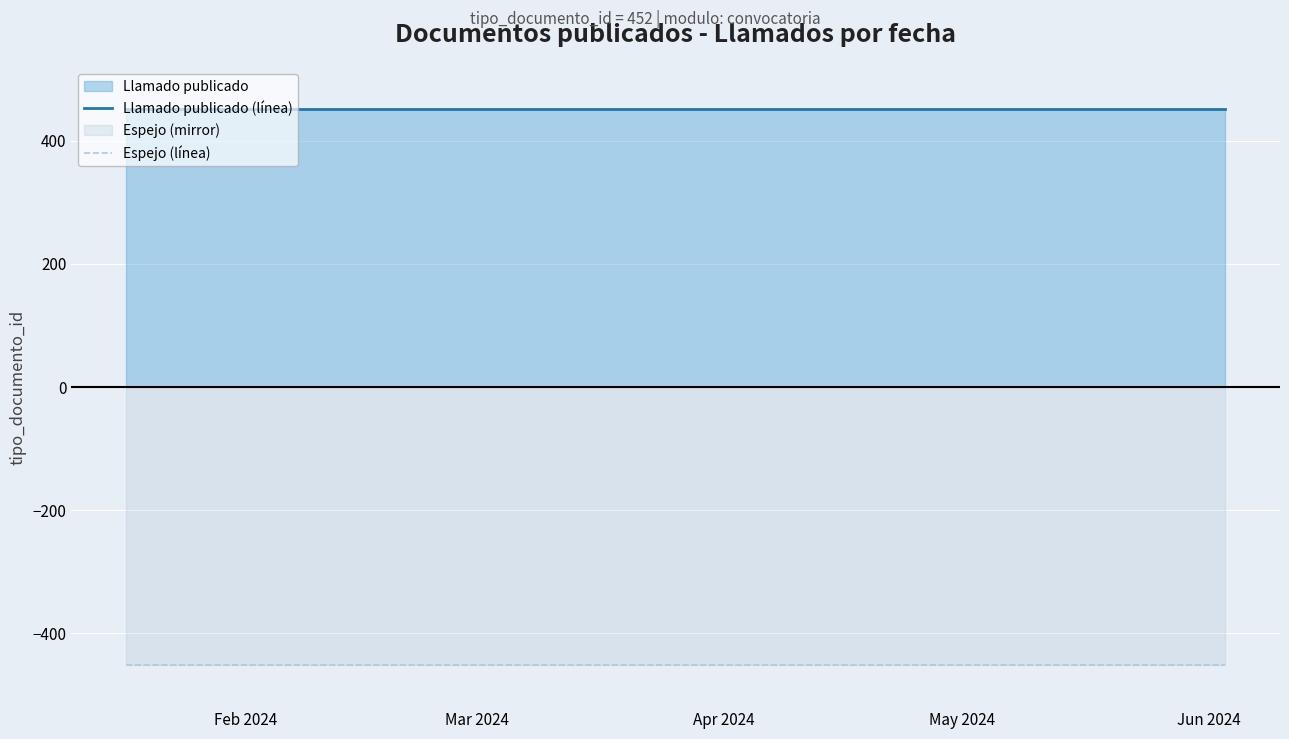

True or false: Espejo (línea) and Llamado publicado (línea) intersect in this chart.

False